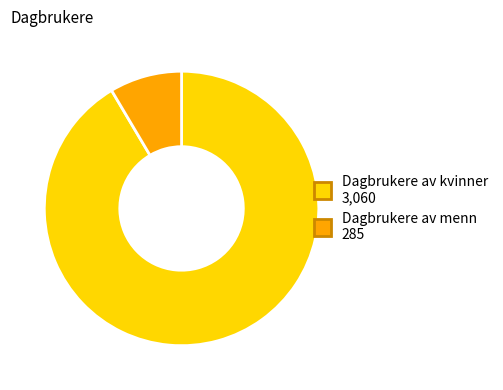

Which has a higher value, Dagbrukere av kvinner 3,060 or Dagbrukere av menn 285?

Dagbrukere av kvinner 3,060